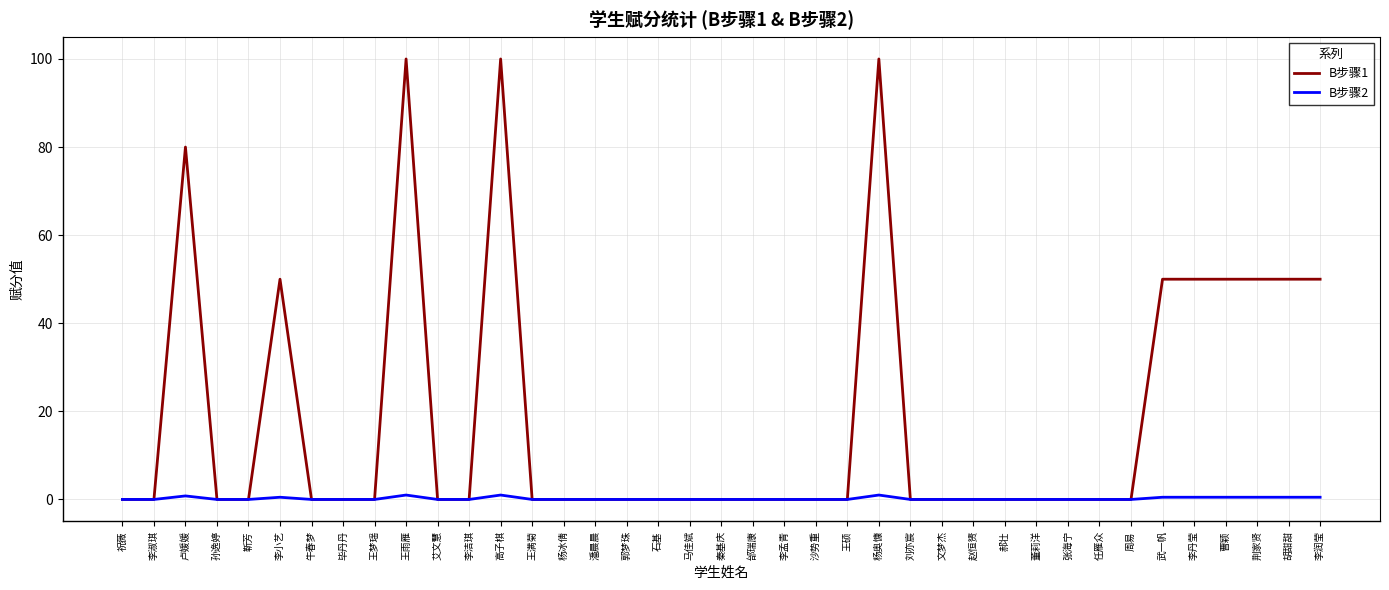

True or false: B步骤2 has a value of 0.0 at 杨冰倩.

True